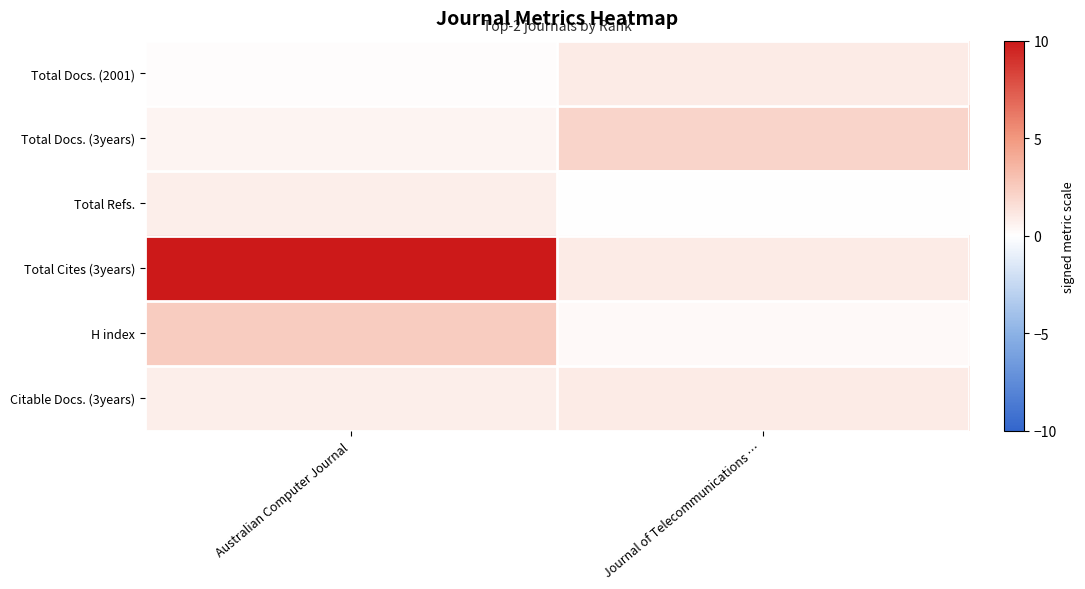

At which category is the sum across all series the highest?

Australian Computer Journal